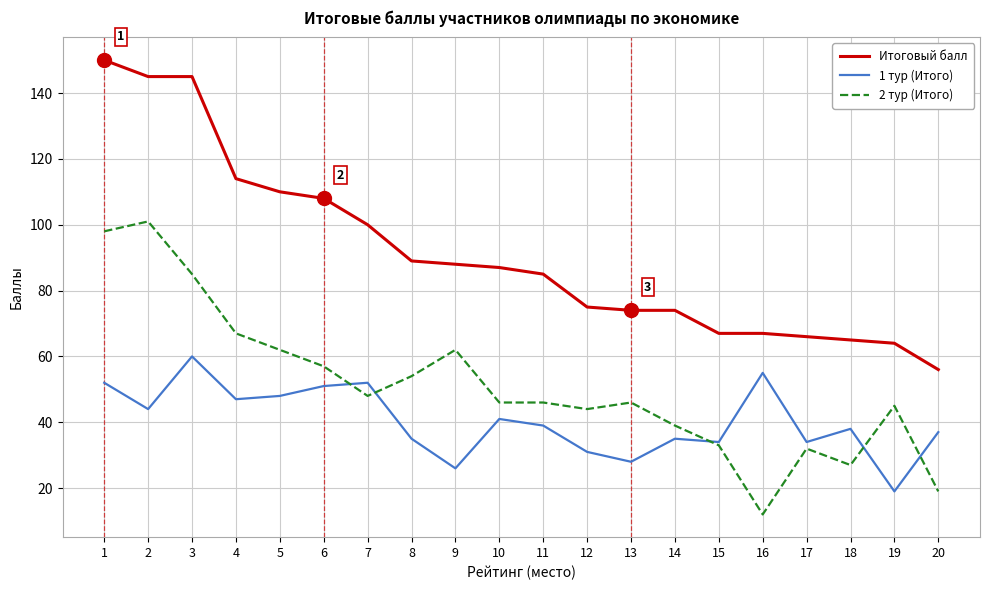

The value of 2 тур (Итого) at 3 is 85. True or false?

True